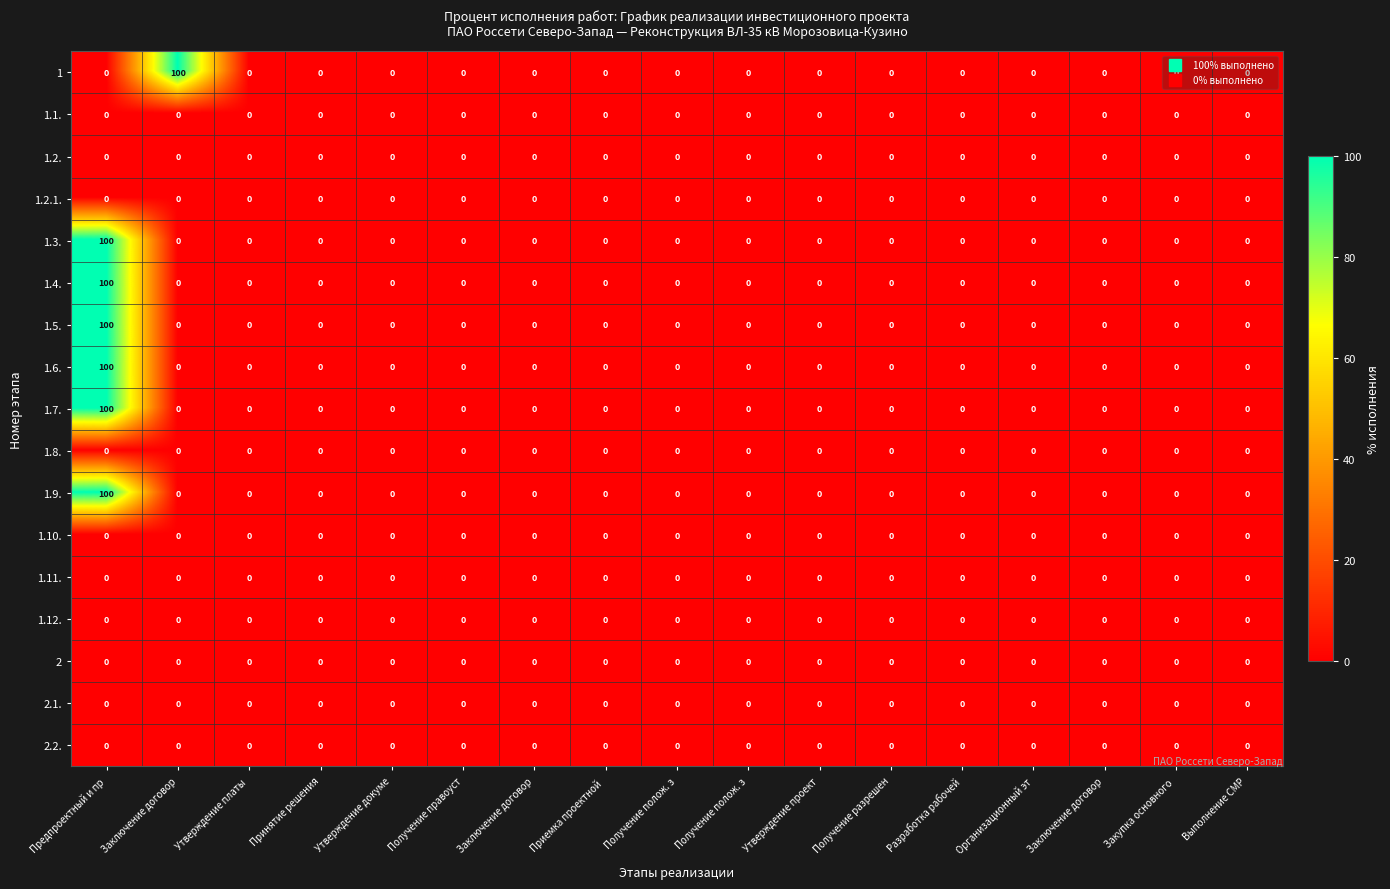

How many distinct data groups are displayed?

17